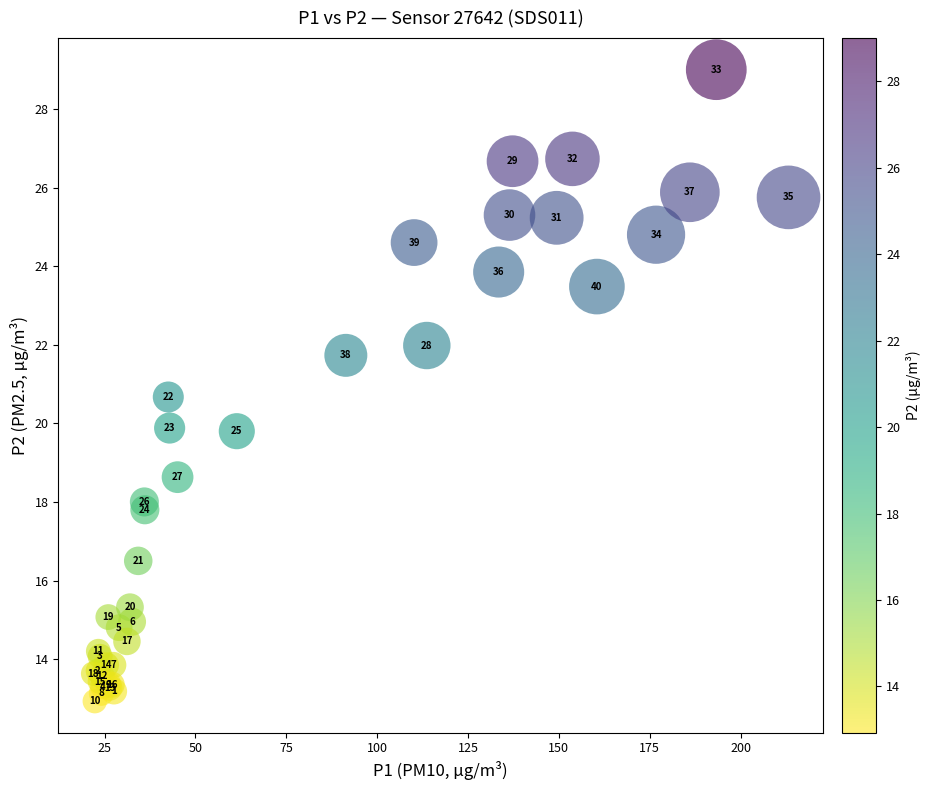

What Y value in the scatter plot is closest to 20?

19.9